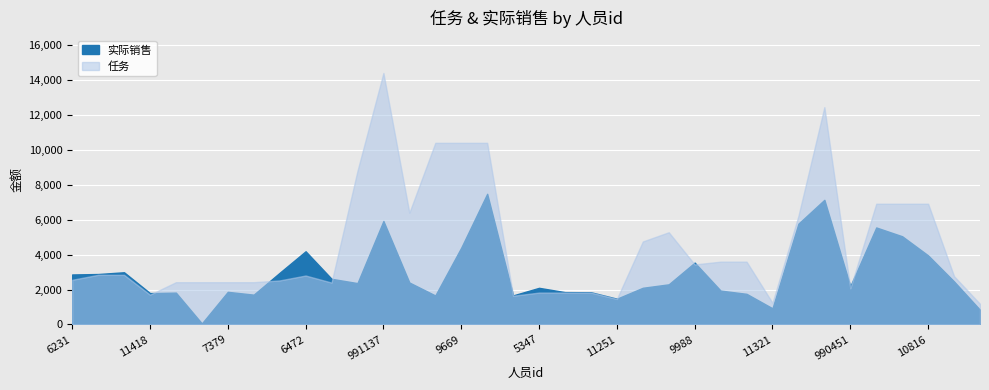

Is the value of 任务 at 990451 greater than the value of 实际销售 at 5347?

No